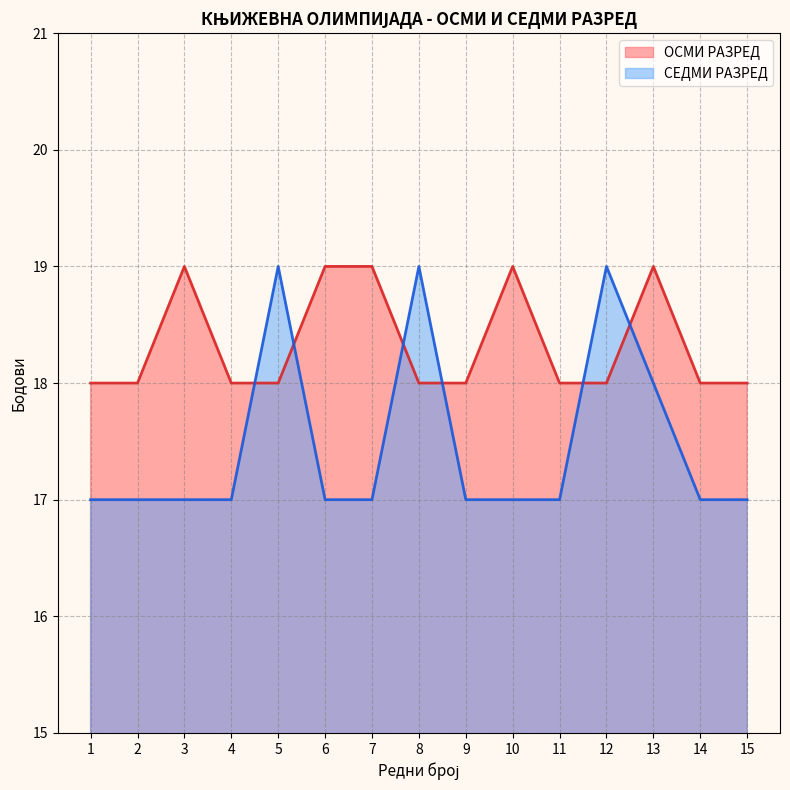

Which category has the highest value in the ОСМИ РАЗРЕД series?

3